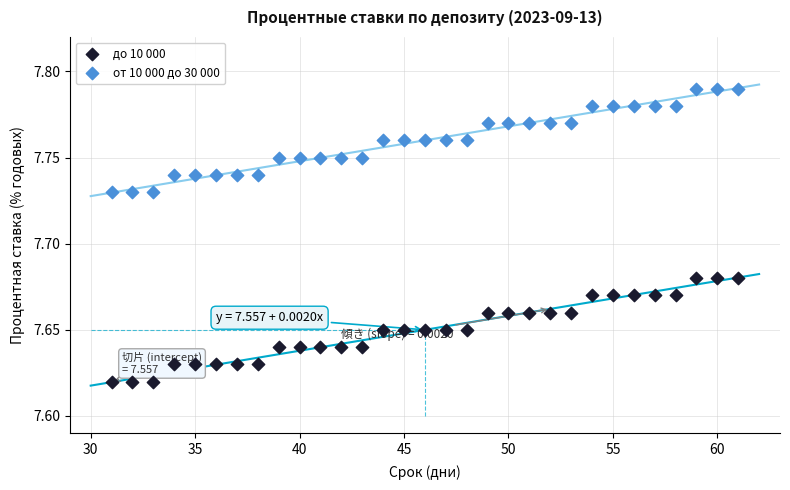

Which series reaches the maximum Y coordinate?

от 10 000 до 30 000